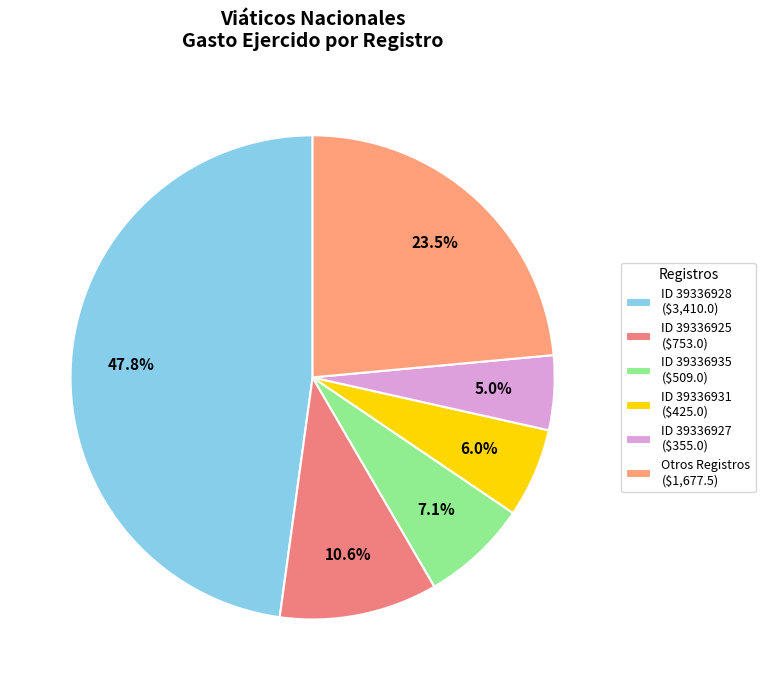

How many segments does this pie chart have?

6